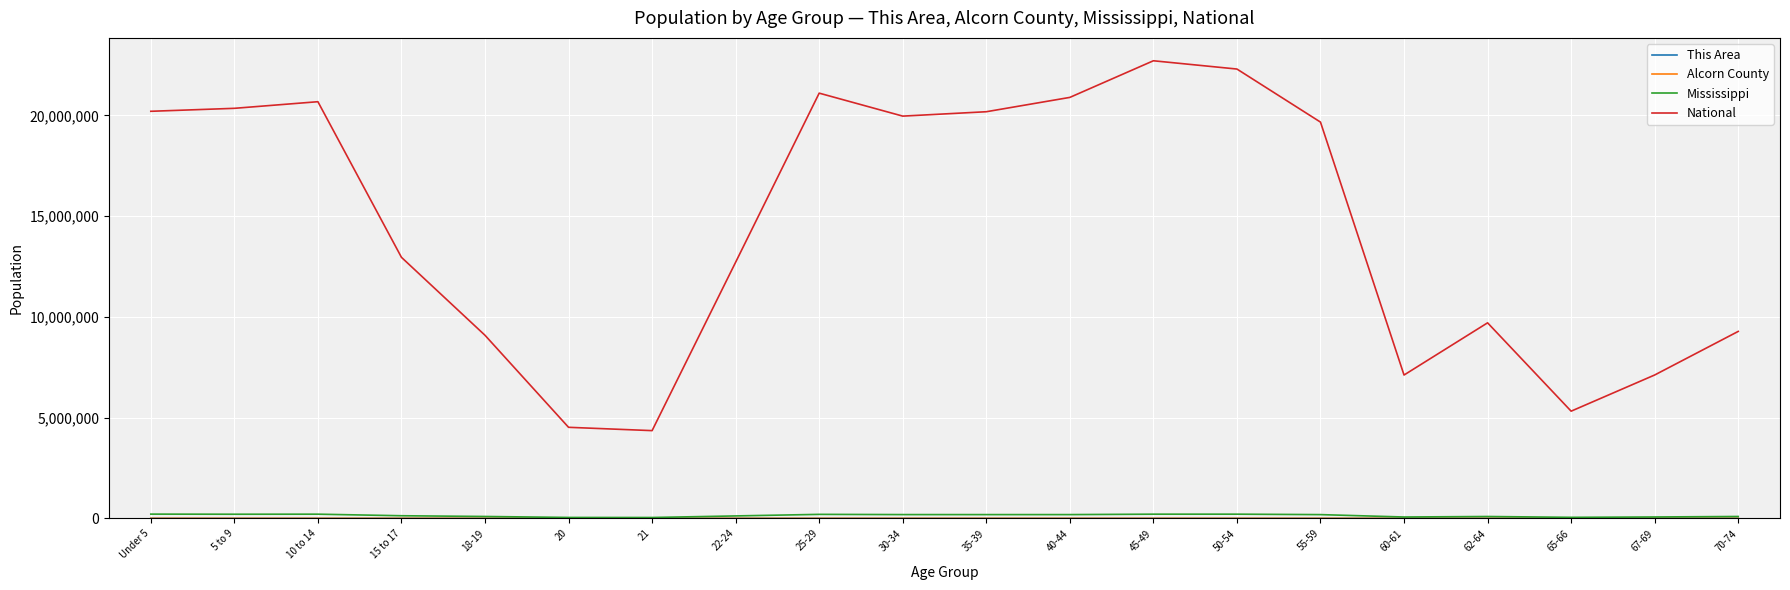

Which series has the largest total across all categories?

National